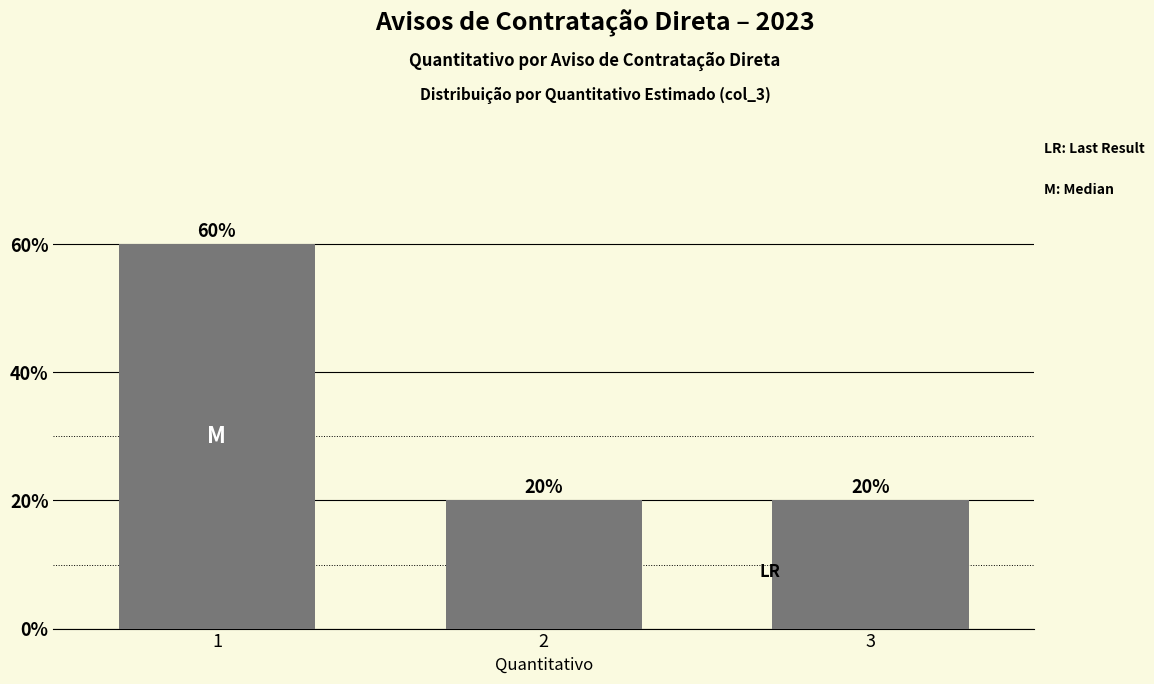

Approximately how many times larger is the value at 2 compared to 3?

1.0